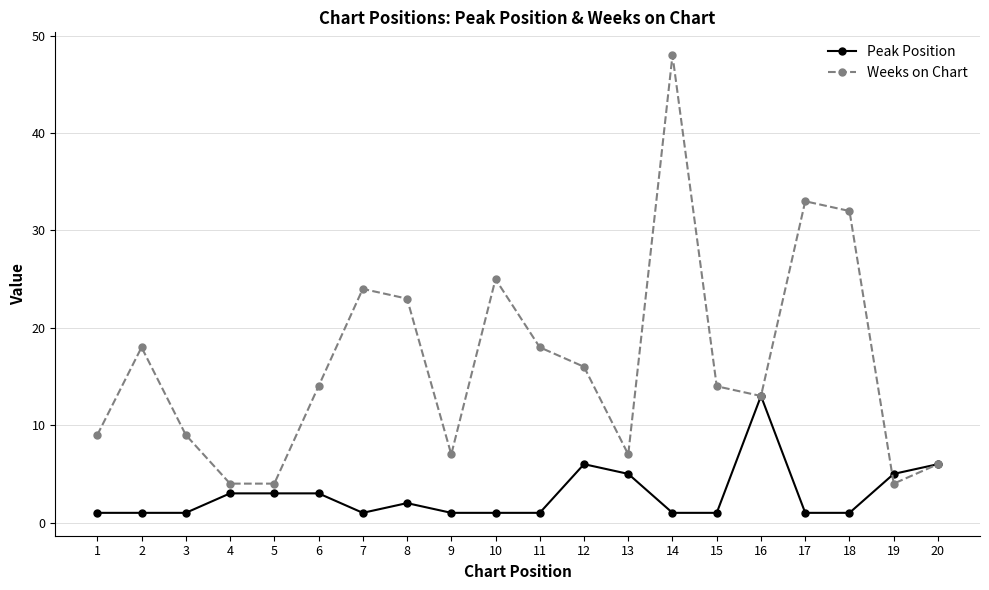

Count the number of categories in the chart.

20